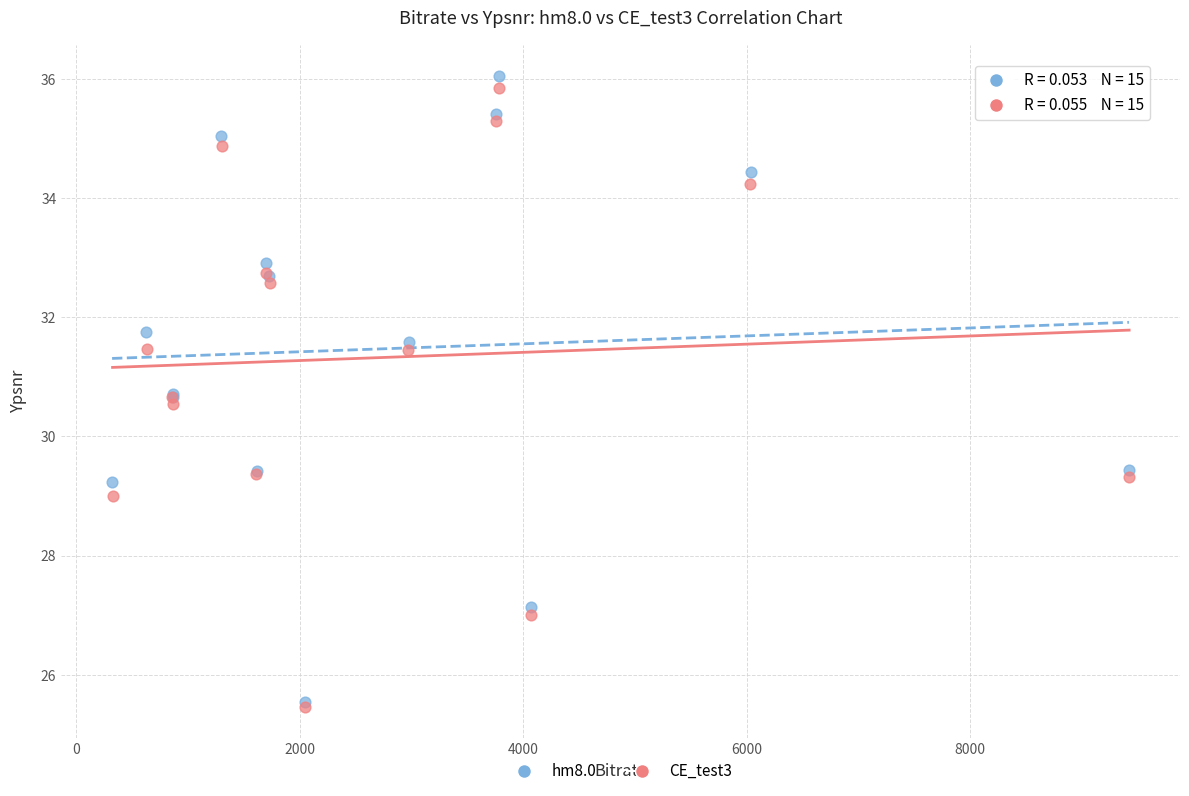

What are all the series names shown in the legend?

hm8.0, CE_test3